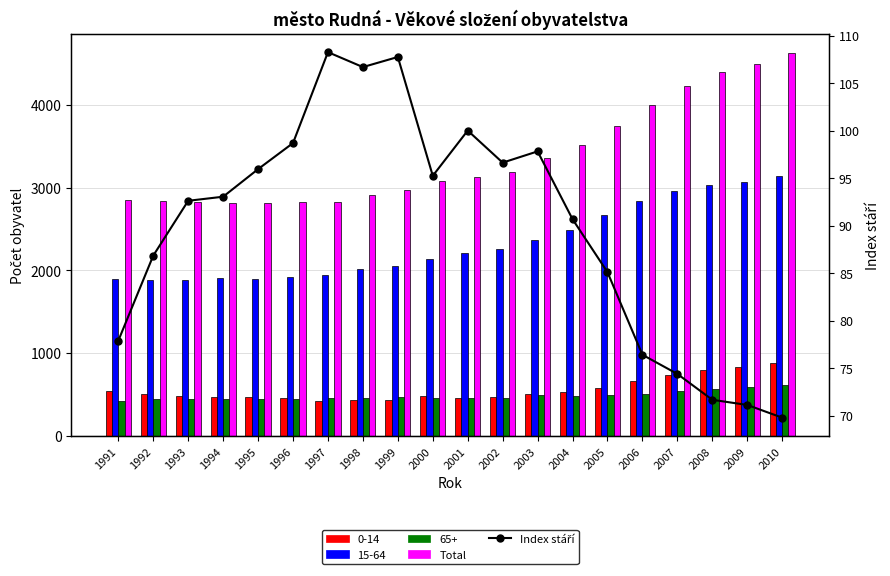

What is the value of the Index stáří bar at the 7th from the left?

108.3